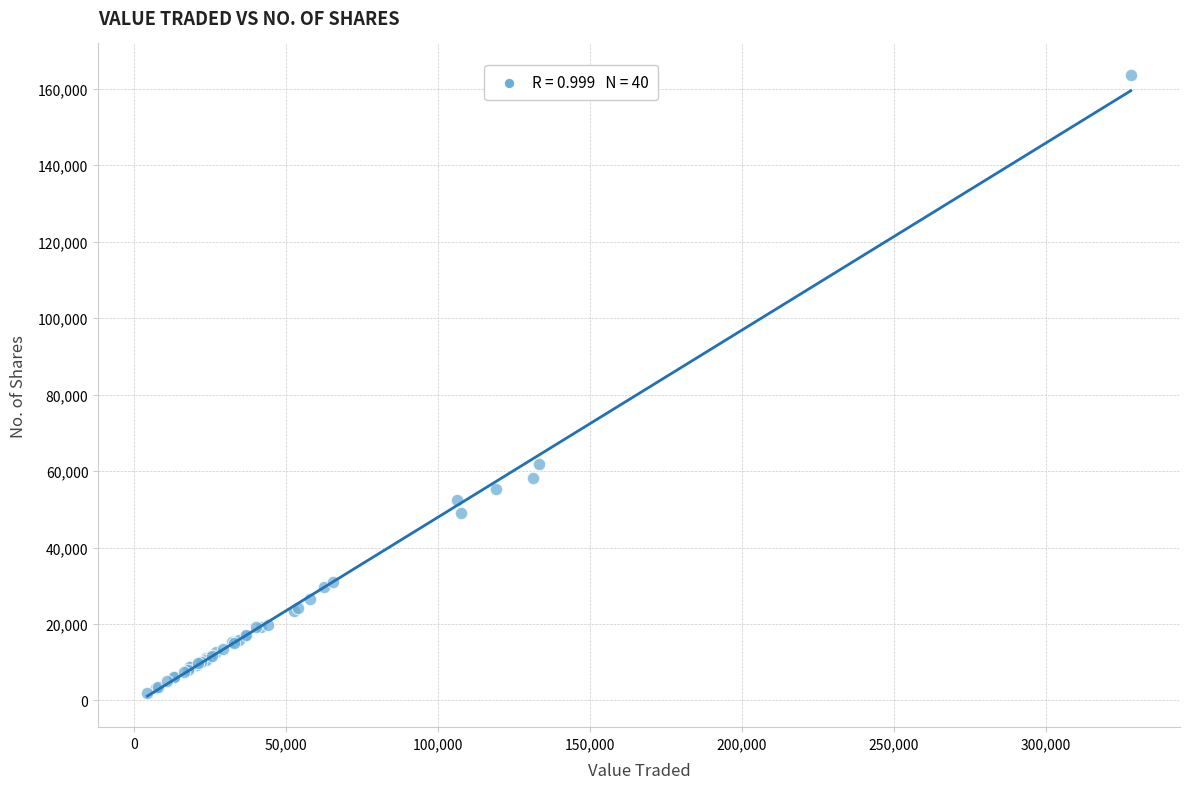

What Y value in the scatter plot is closest to 82862?

61730